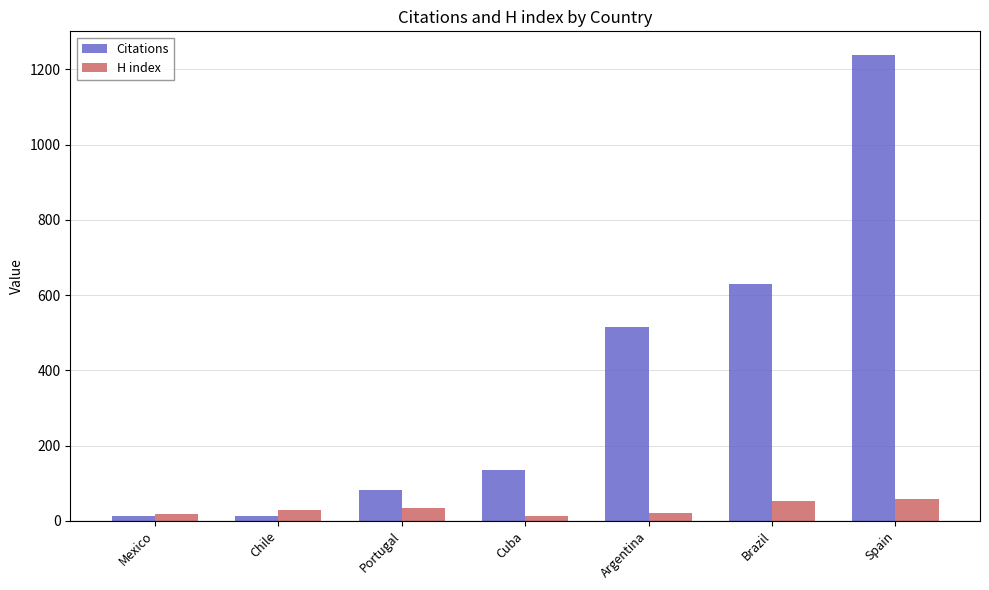

What is the spread (max minus min) of values at Cuba?

123